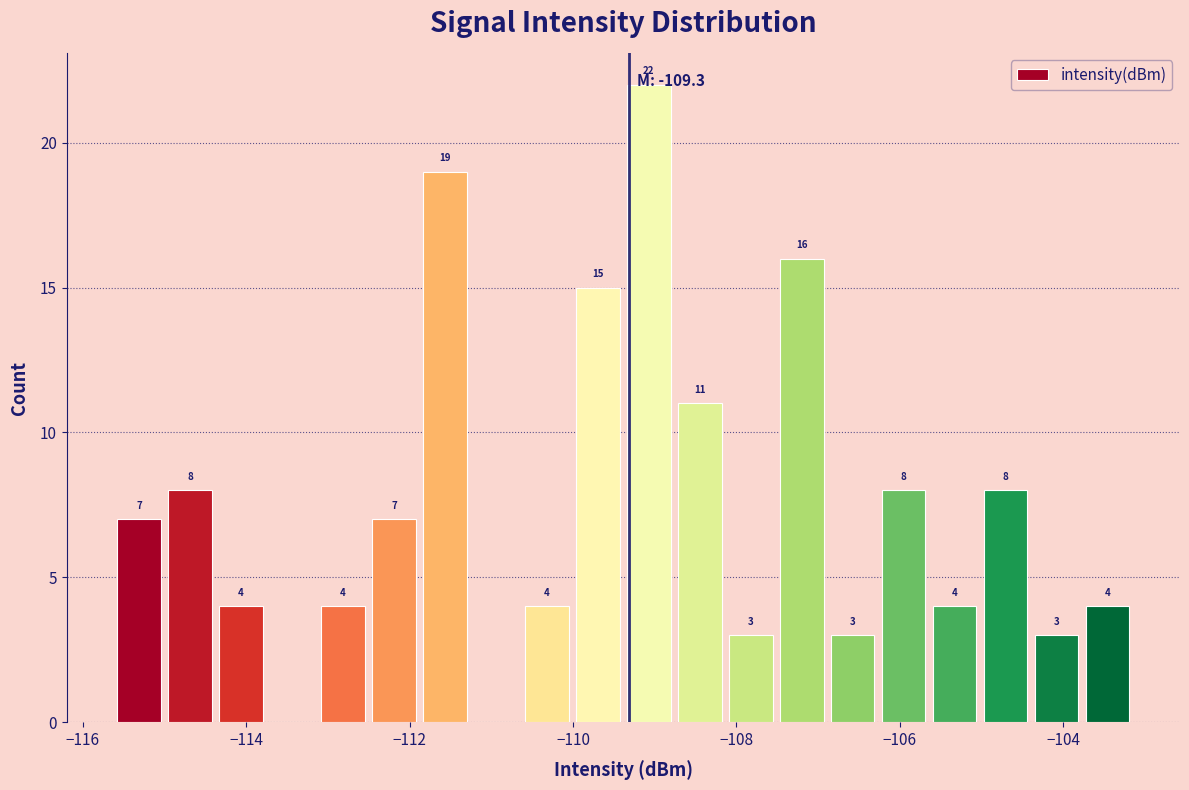

Around what value on the x-axis is the tallest bar? Give the approximate position of its centre, as read against the axis.

-109.0